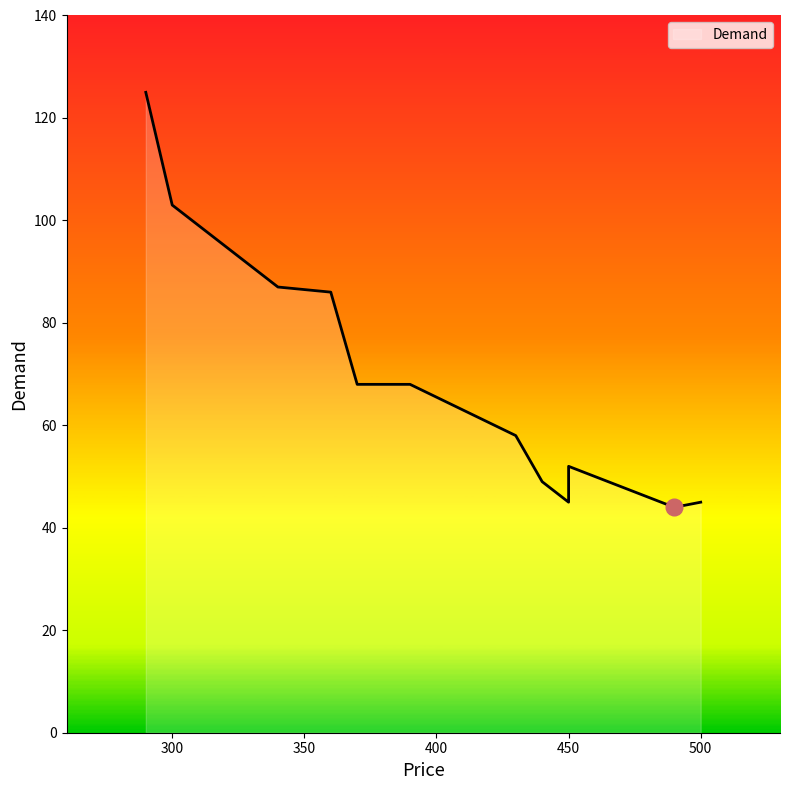

What is the difference between the maximum and minimum values?

81